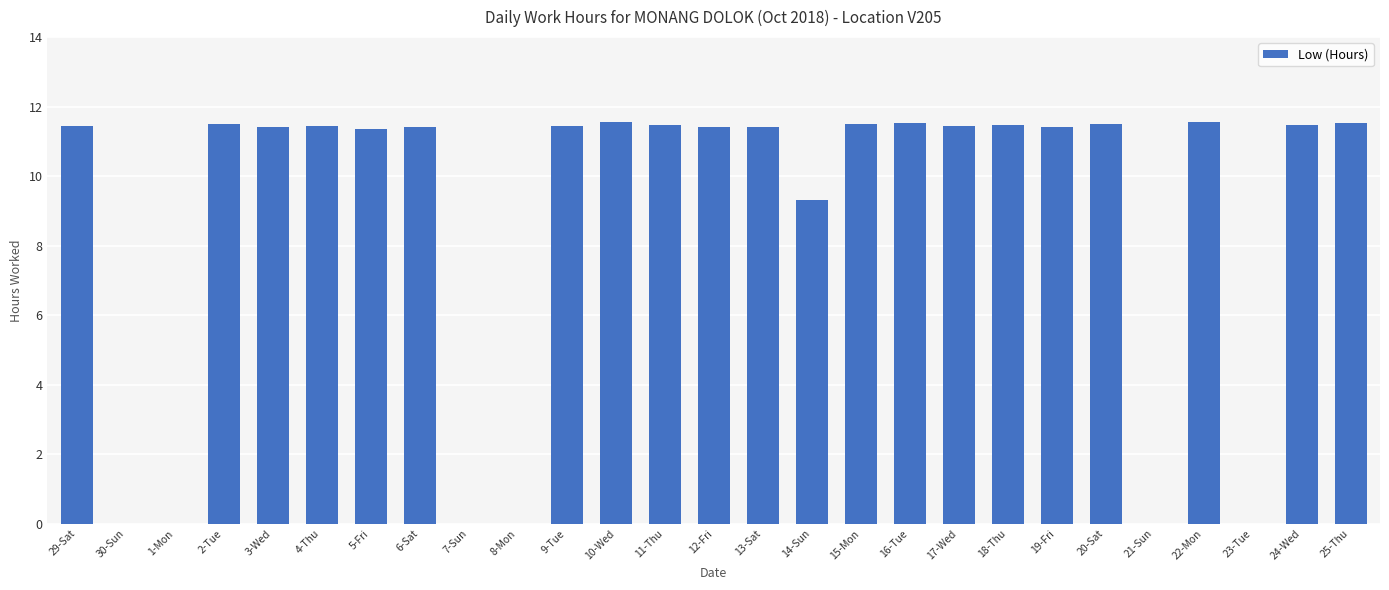

Does the chart contain stacked bars?

No